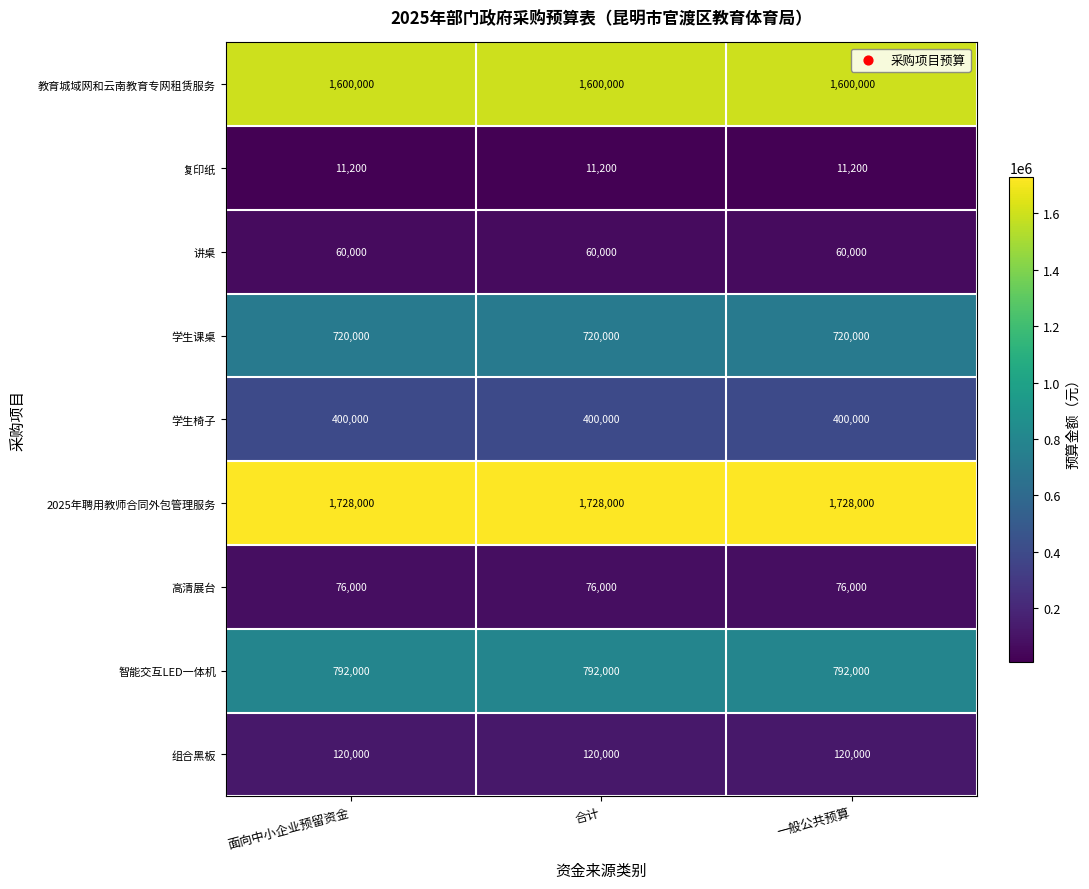

Count the number of data series in this chart.

9